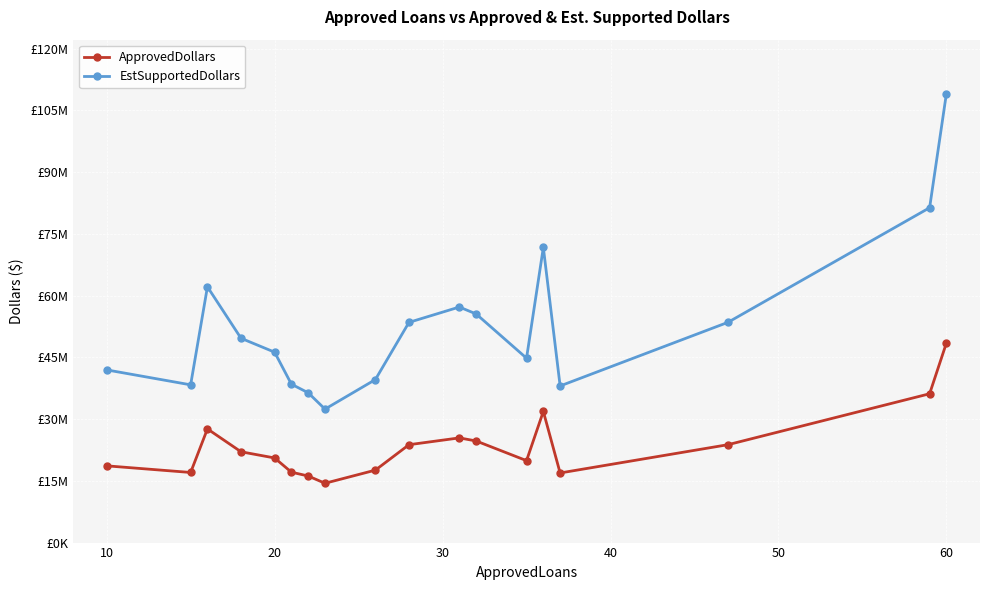

What are all the series names shown in the legend?

ApprovedDollars, EstSupportedDollars